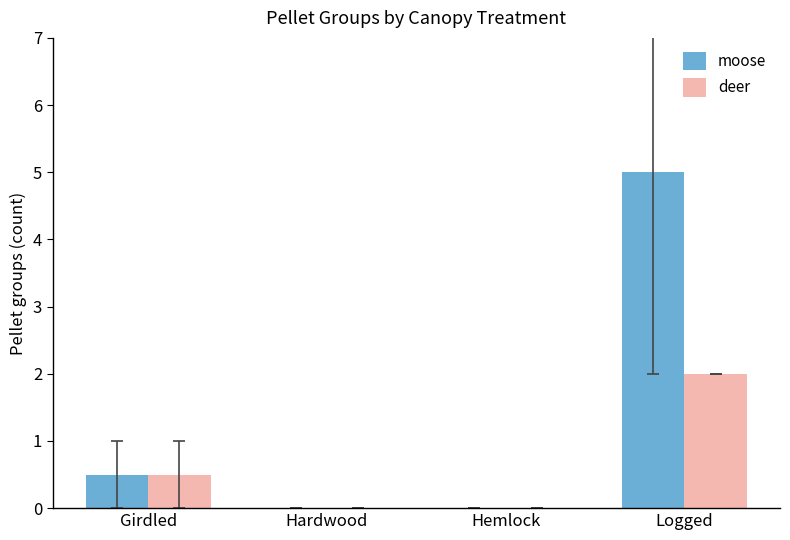

What is the maximum value shown in the chart?

5.0